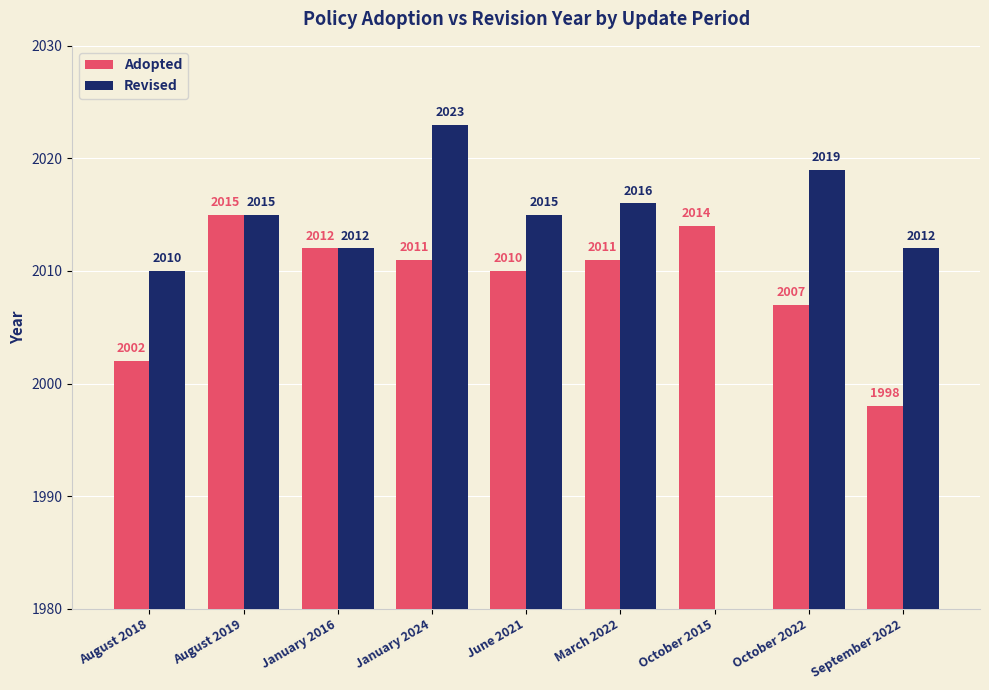

How many bars are there in each group?

2